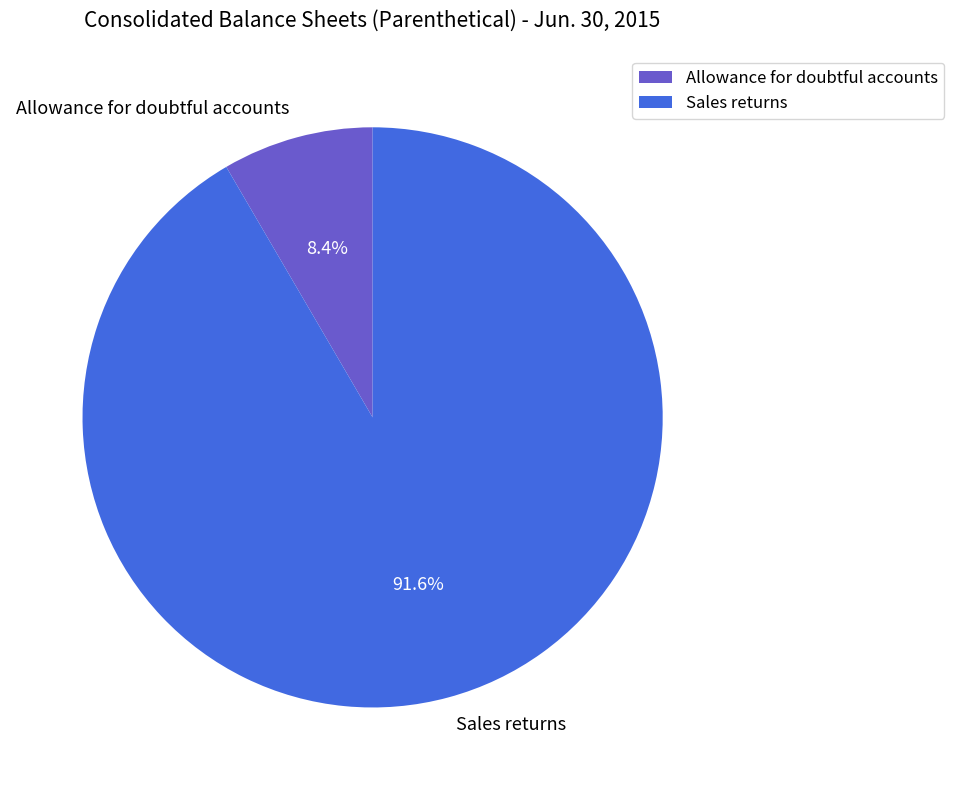

Combined, do Sales returns and Allowance for doubtful accounts account for over 50%?

Yes